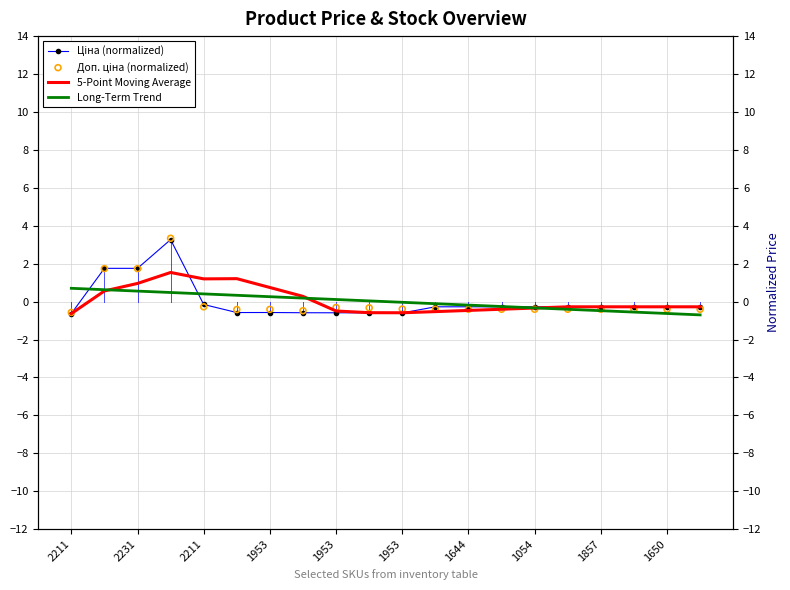

At how many categories does at least one series exceed 1?

5